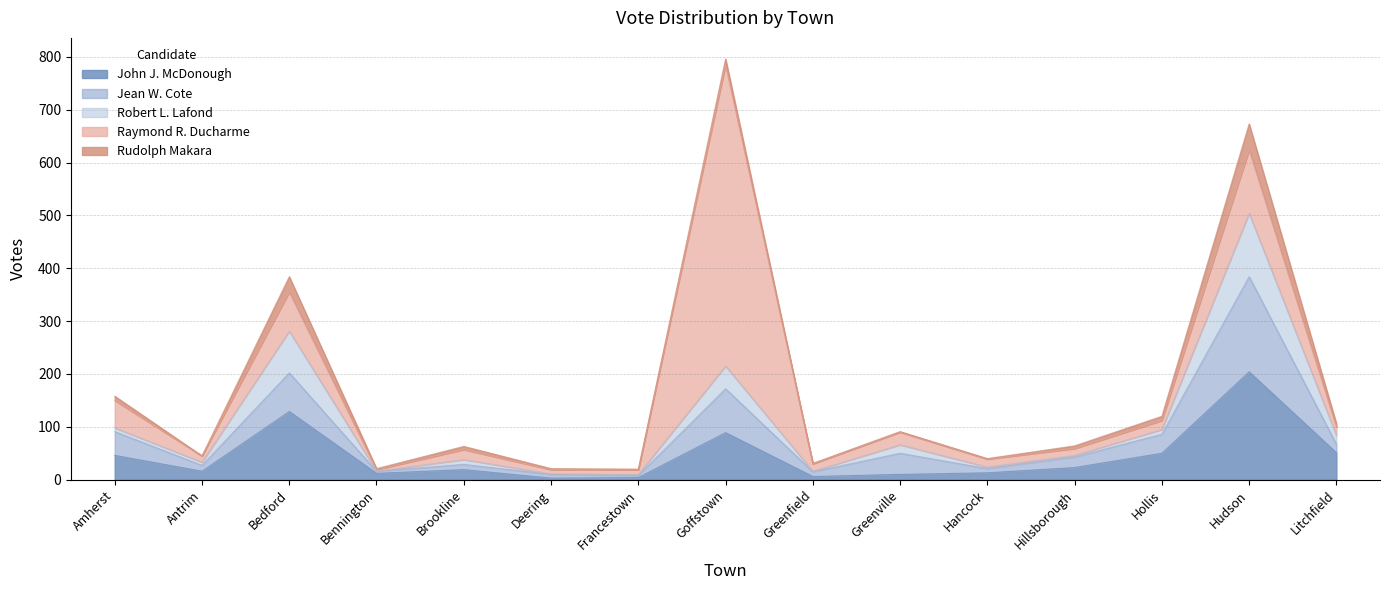

True or false: Jean W. Cote and Robert L. Lafond cross at least once.

False